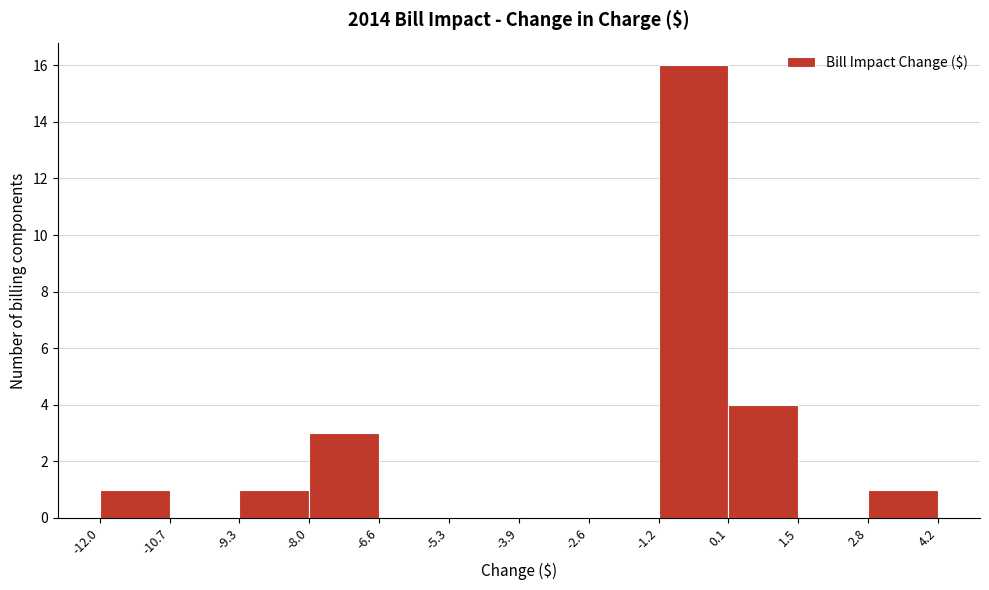

Reading left to right, transcribe this chart: for each bar, give the range it covers on the x-axis and its height. The values are not printed on the chart, so give them approximately, as read against the axis.

-12.0 to -10.7: 1
-10.7 to -9.3: 0
-9.3 to -8.0: 1
-8.0 to -6.6: 3
-6.6 to -5.3: 0
-5.3 to -3.9: 0
-3.9 to -2.6: 0
-2.6 to -1.2: 0
-1.2 to 0.1: 16
0.1 to 1.5: 4
1.5 to 2.8: 0
2.8 to 4.2: 1